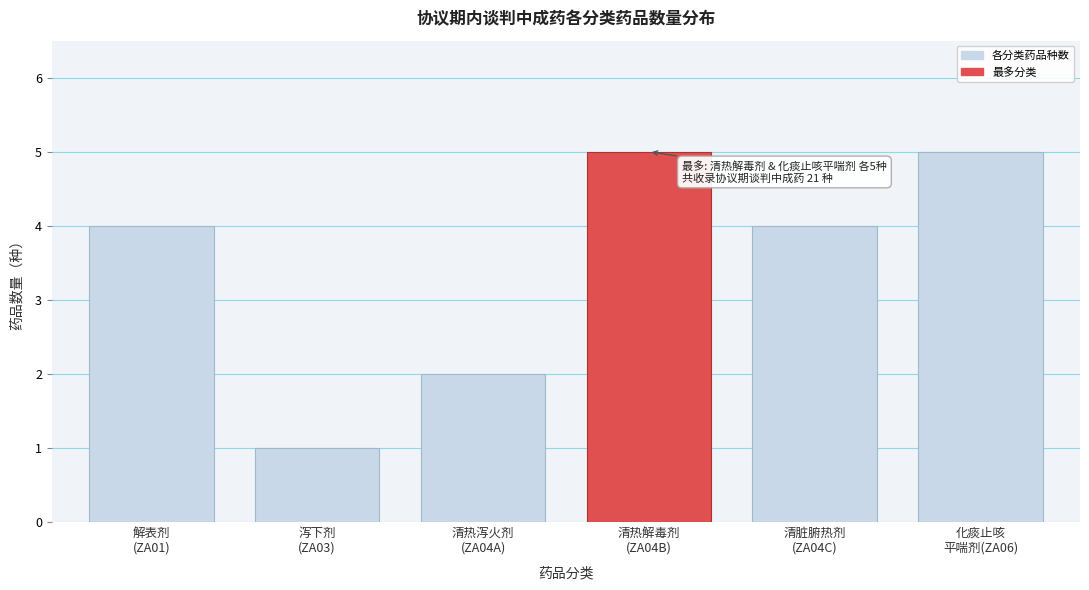

Reading right to left, transcribe all the data shown in this chart.

5	4	5	2	1	4